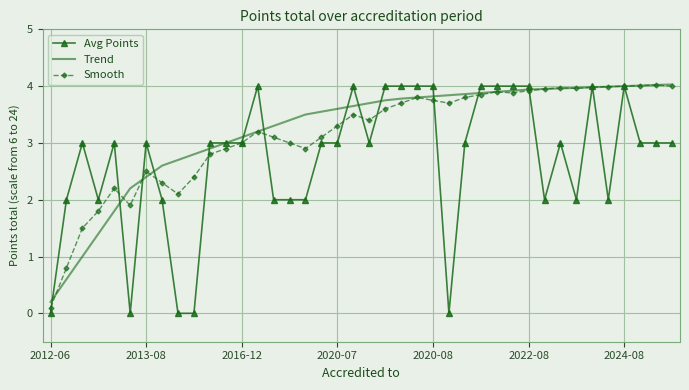

What is the highest value of the Avg Points series?

4.0